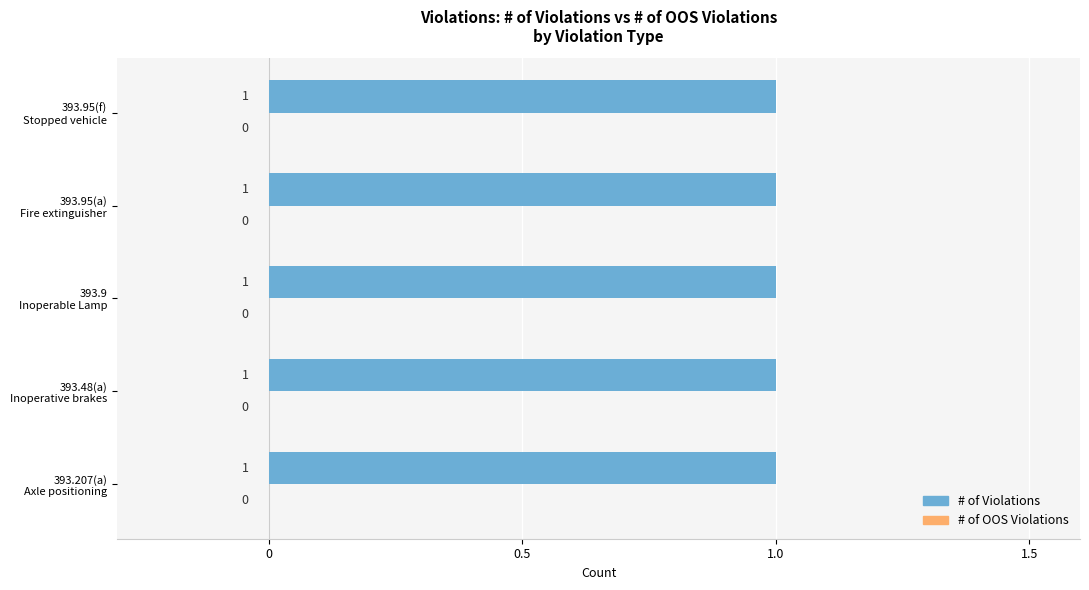

At which category is the sum across all series the highest?

393.207(a)
Axle positioning